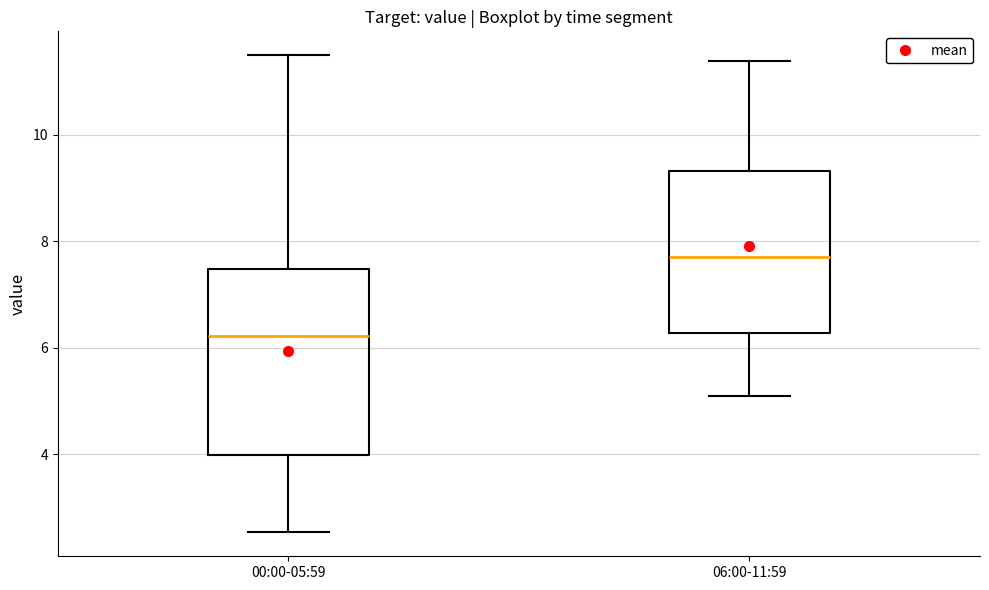

Reading left to right, transcribe this box plot: for each box, give where its median line is, the range the box spans, and where its two whiskers end, as read against the y-axis. The values are not printed on the chart, so give them approximately, as read against the axis.

00:00-05:59: median 6.2, box 4.0 to 7.4, whiskers 2.6 to 11.6
06:00-11:59: median 7.8, box 6.2 to 9.4, whiskers 5.2 to 11.4